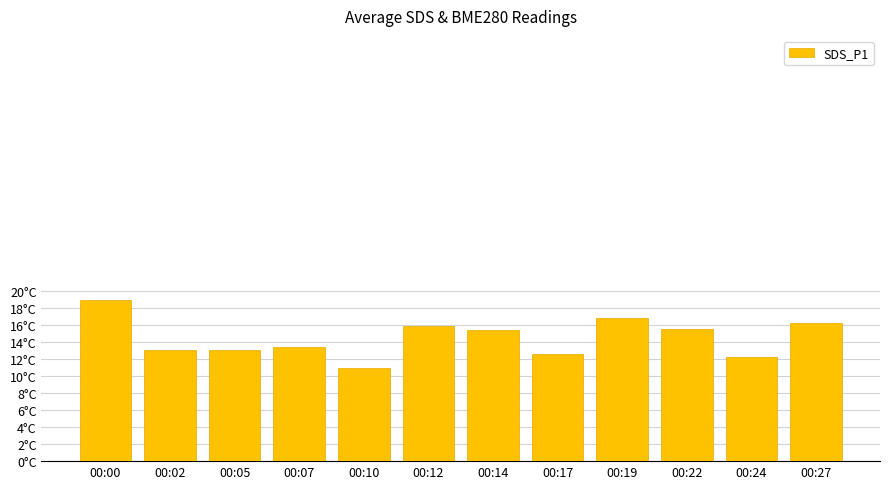

What is the value of the 7th bar from the left?

15.4